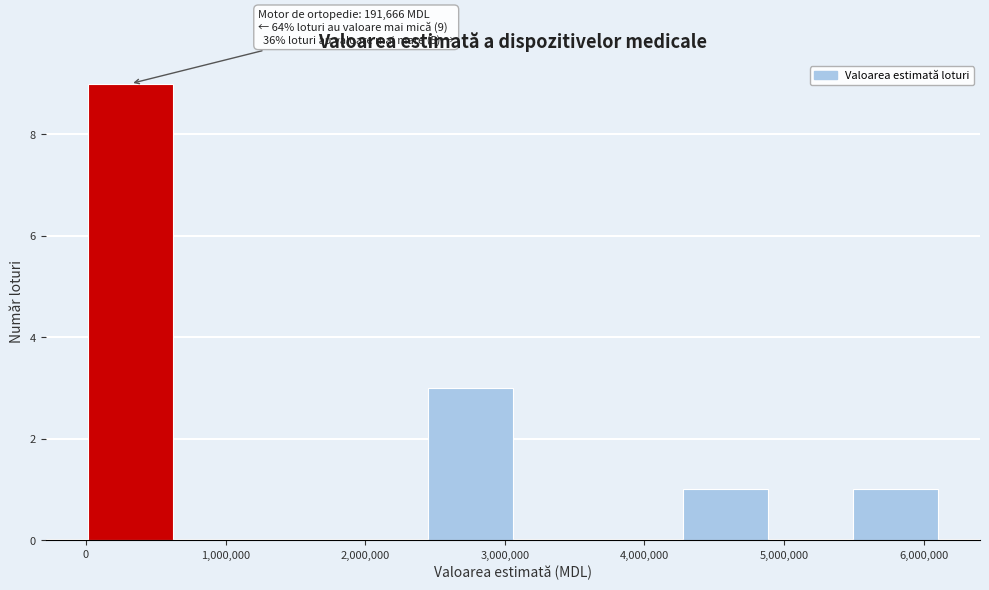

Over which range of the x-axis is the bar tallest?

0 to 600000